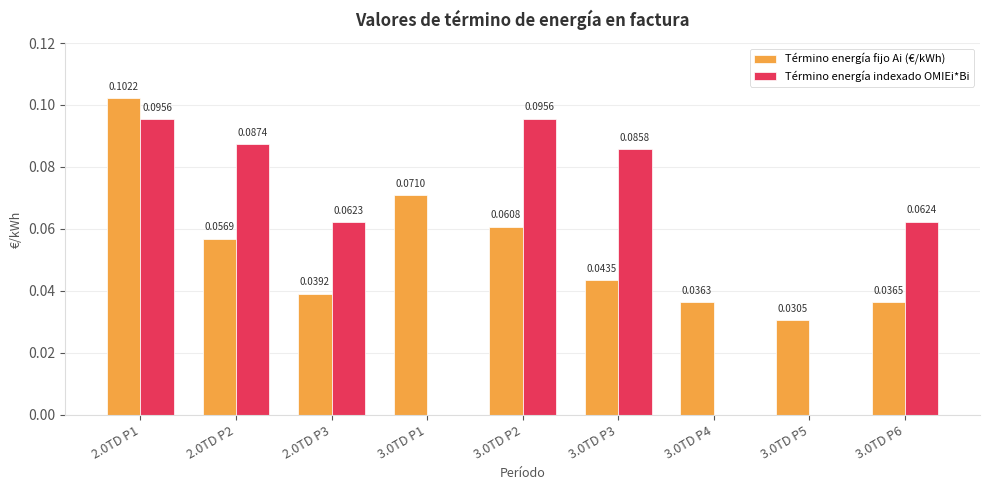

Where is Término energía fijo Ai (€/kWh) nearest to the value 0?

3.0TD P5